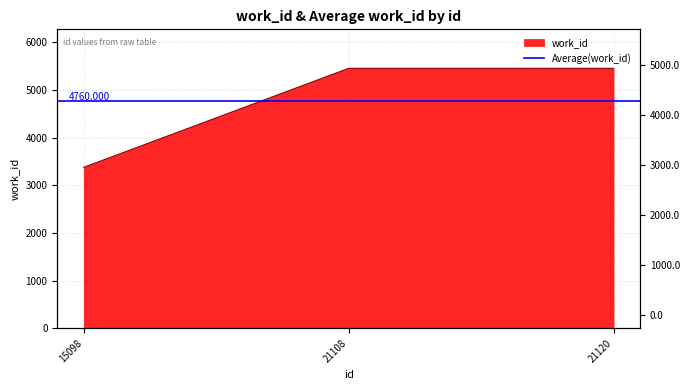

At which category does the chart reach its minimum across all series?

15098